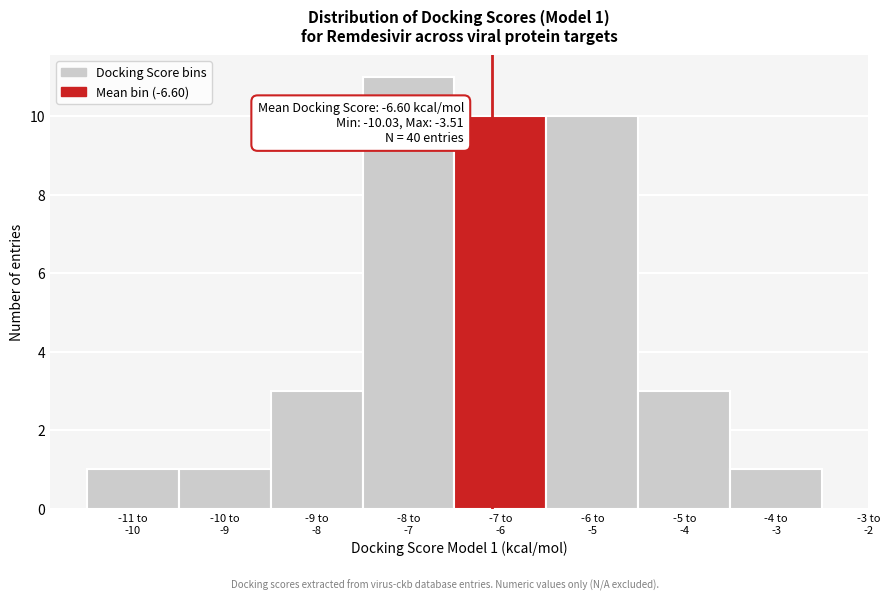

Reading left to right, list all the values displayed in this chart.

1	1	3	11	10	10	3	1